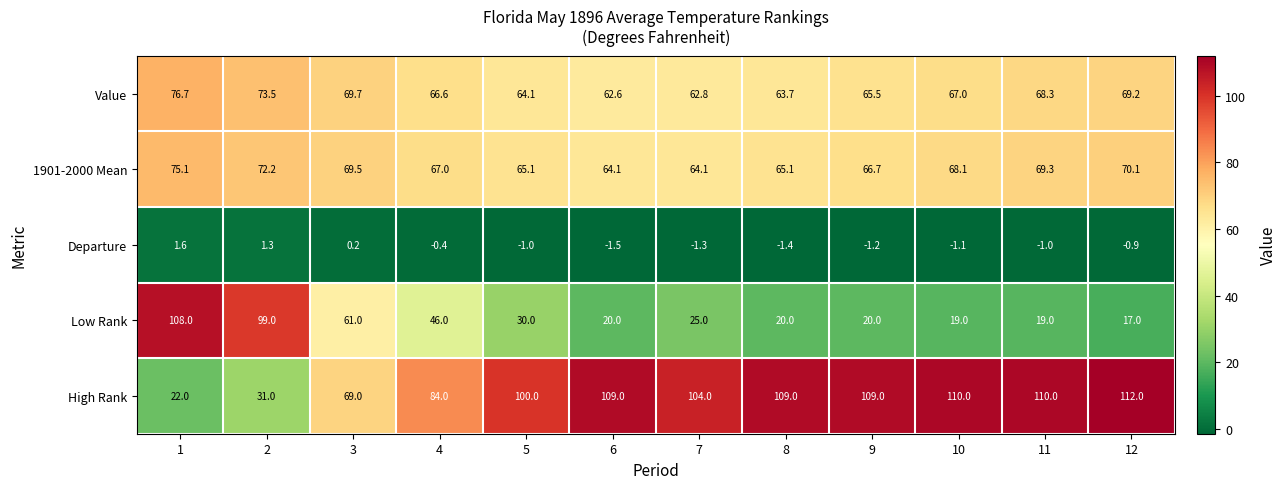

The Low Rank series shows 38.4 at 3. True or false?

False